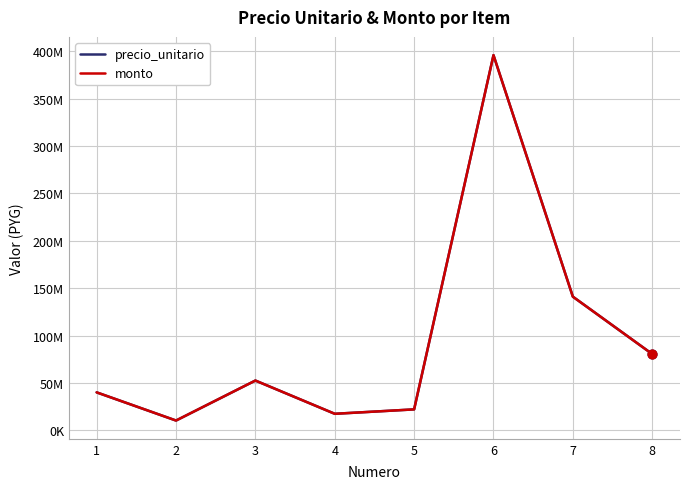

Is this an area chart (filled region under the line)?

No